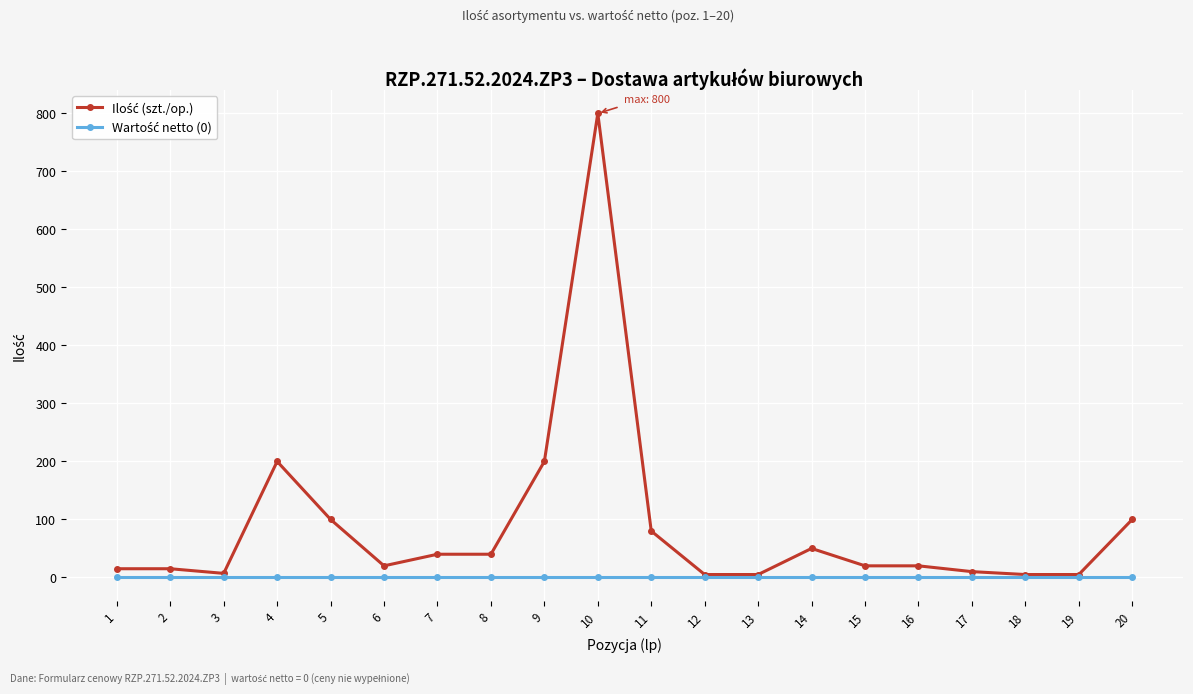

How many lines are shown in the chart?

2